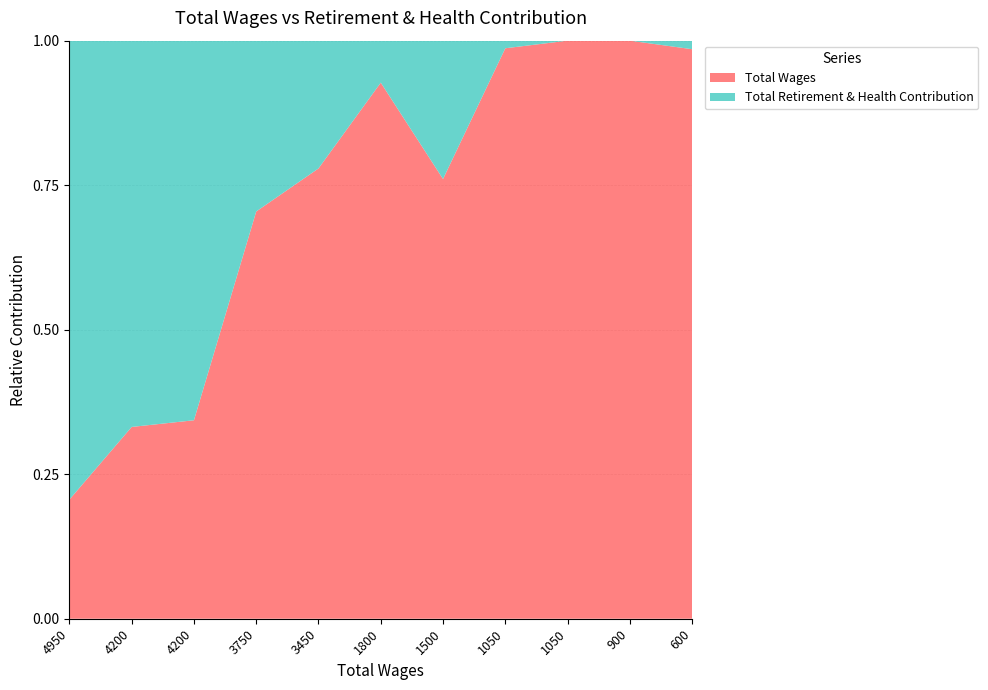

Reading left to right, what are all the values shown in this chart?

Total Wages: 4950	4200	4200	3750	3450	1800	1500	1050	1050	900	600
Total Retirement & Health Contribution: 19070	8459	8033	1573	979	141	472	14	0	0	9